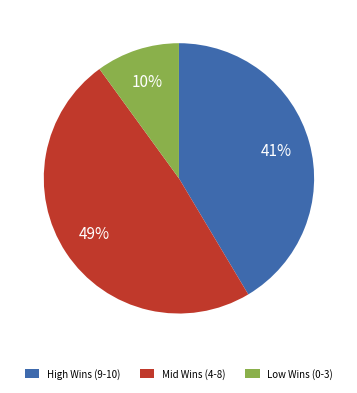

To the nearest percent, what percentage of the pie is Low Wins (0-3)?

10%